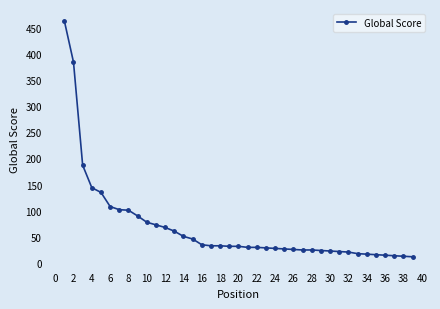

What is the average value?

68